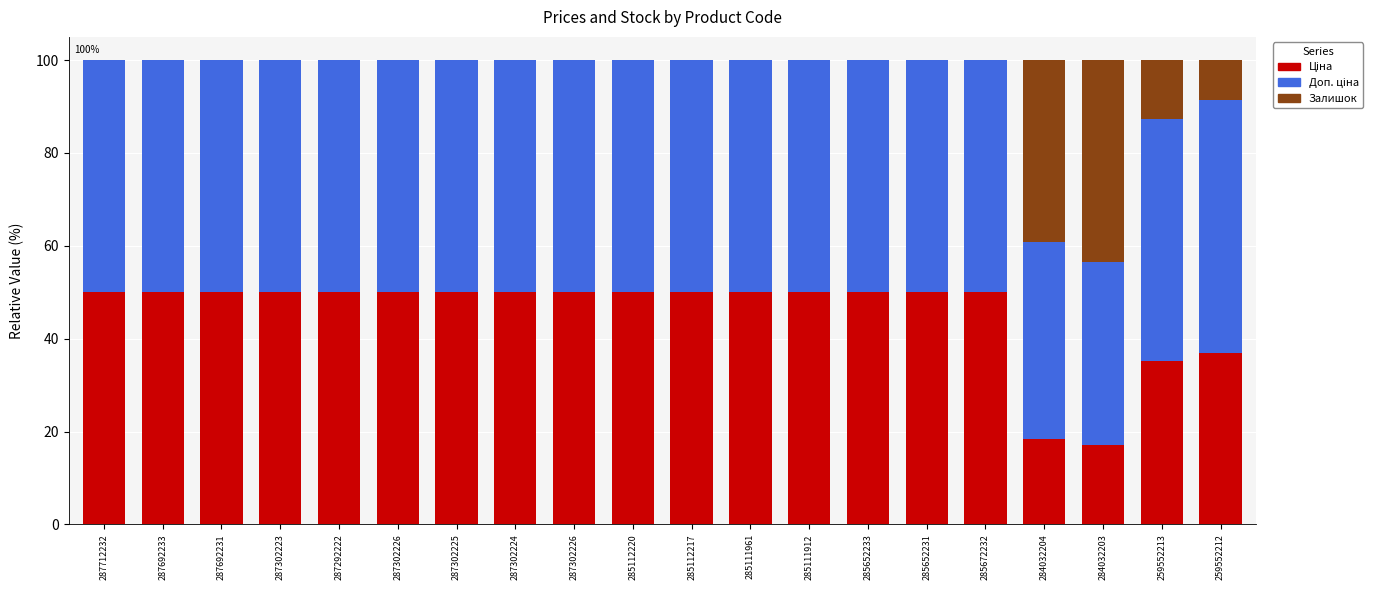

Are the bars grouped side by side (vs. stacked)?

No